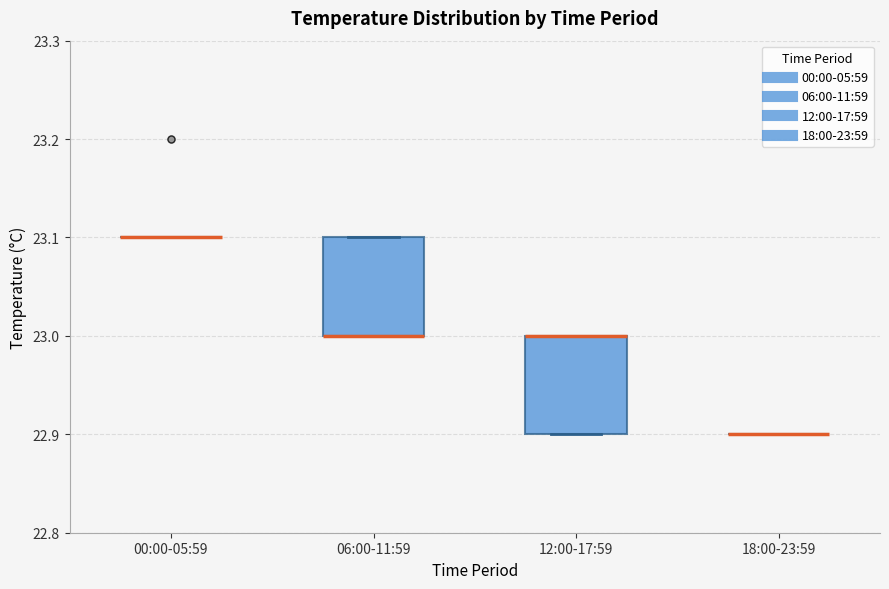

Reading left to right, read every box against the y-axis: the position of its median line, the range the box covers, and the ends of its whiskers. The values are not printed on the chart, so give them approximately, as read against the axis.

00:00-05:59: box collapsed to a line at 23.1, whiskers 23.1 to 23.1
06:00-11:59: median 23.0 (drawn on the box's lower edge), box 23.0 to 23.1, whiskers 23.0 to 23.1
12:00-17:59: median 23.0 (drawn on the box's upper edge), box 22.9 to 23.0, whiskers 22.9 to 23.0
18:00-23:59: box collapsed to a line at 22.9, whiskers 22.9 to 22.9